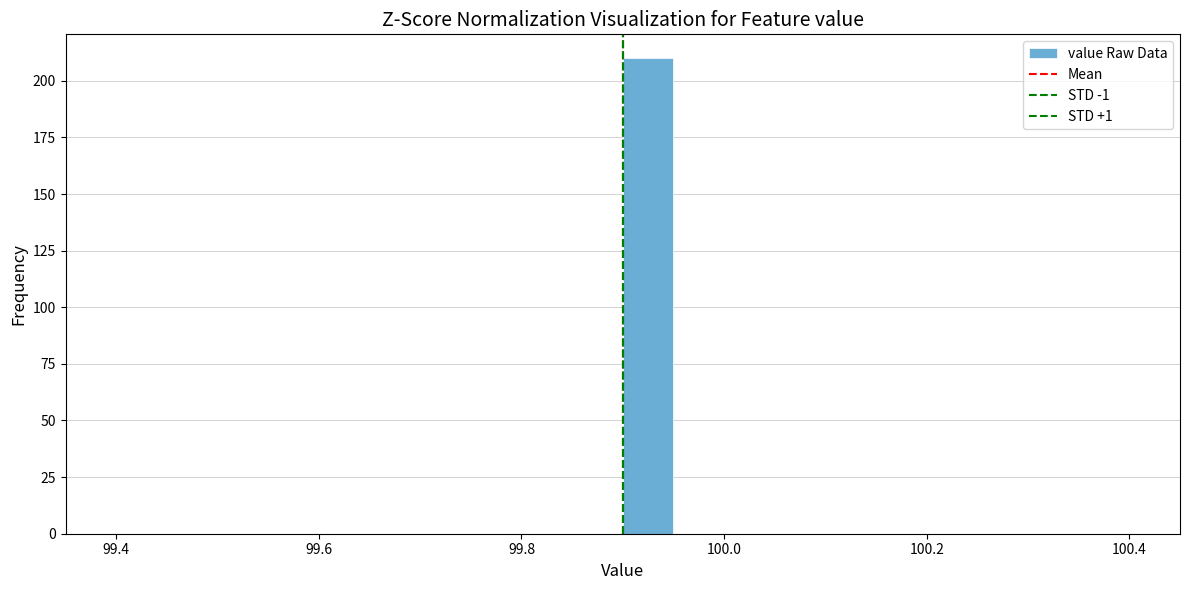

Around what value on the x-axis is the tallest bar? Give the approximate position of its centre, as read against the axis.

99.92